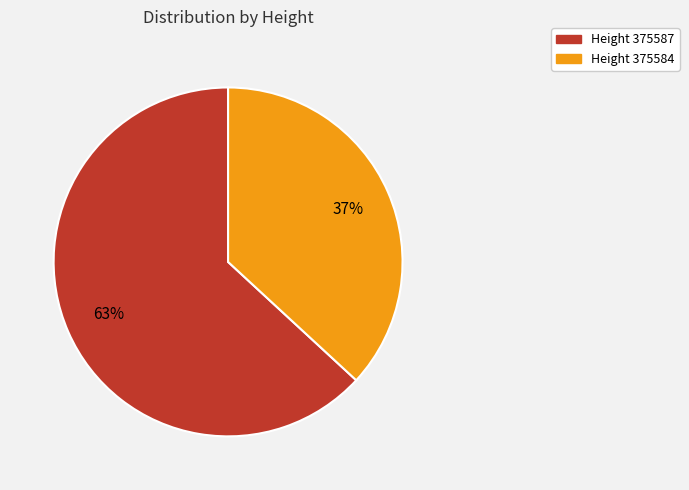

Is there any slice that represents more than half of the pie?

Yes